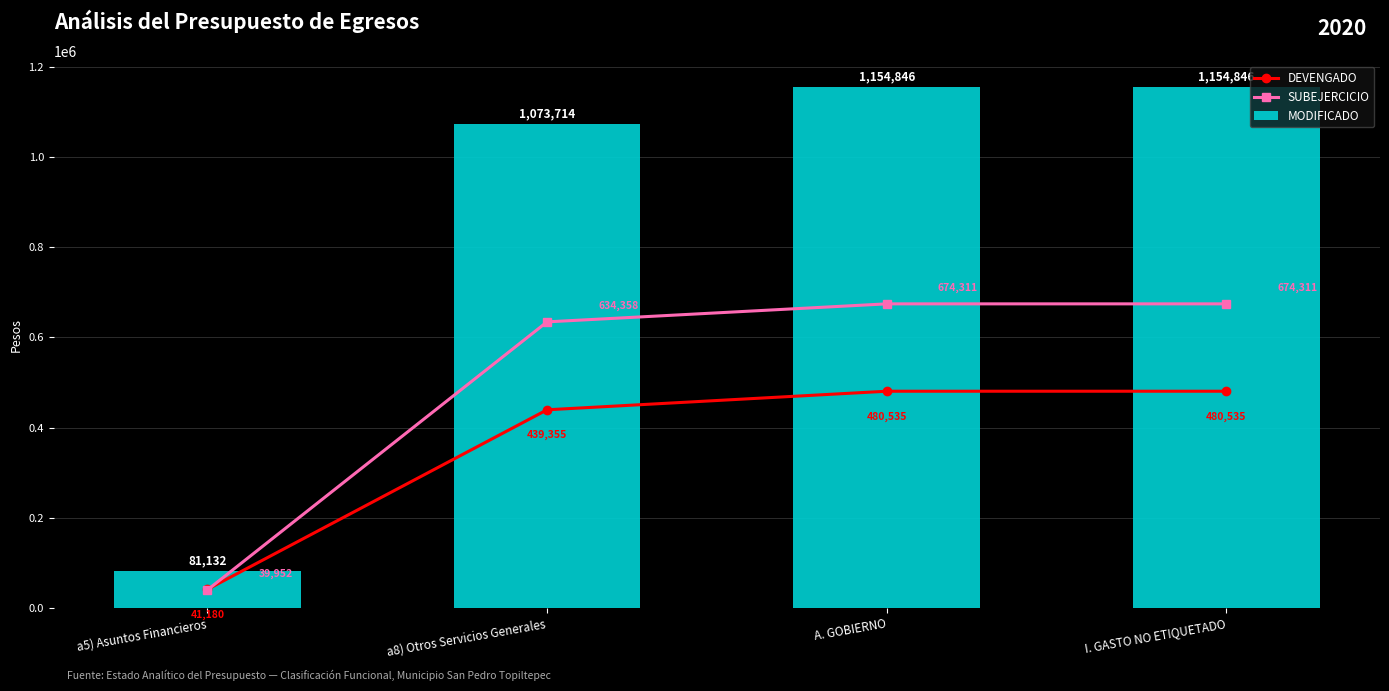

What is the average value of the MODIFICADO series?

866134.1